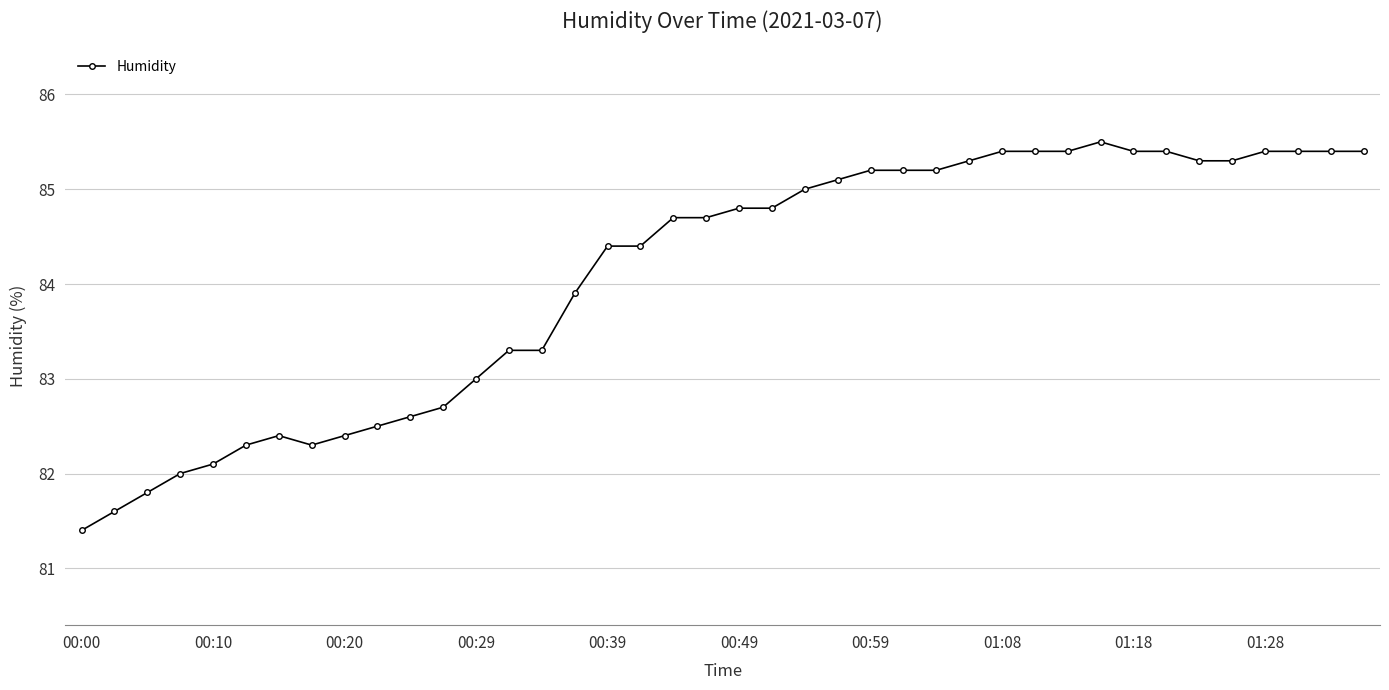

What is the average value?

84.1